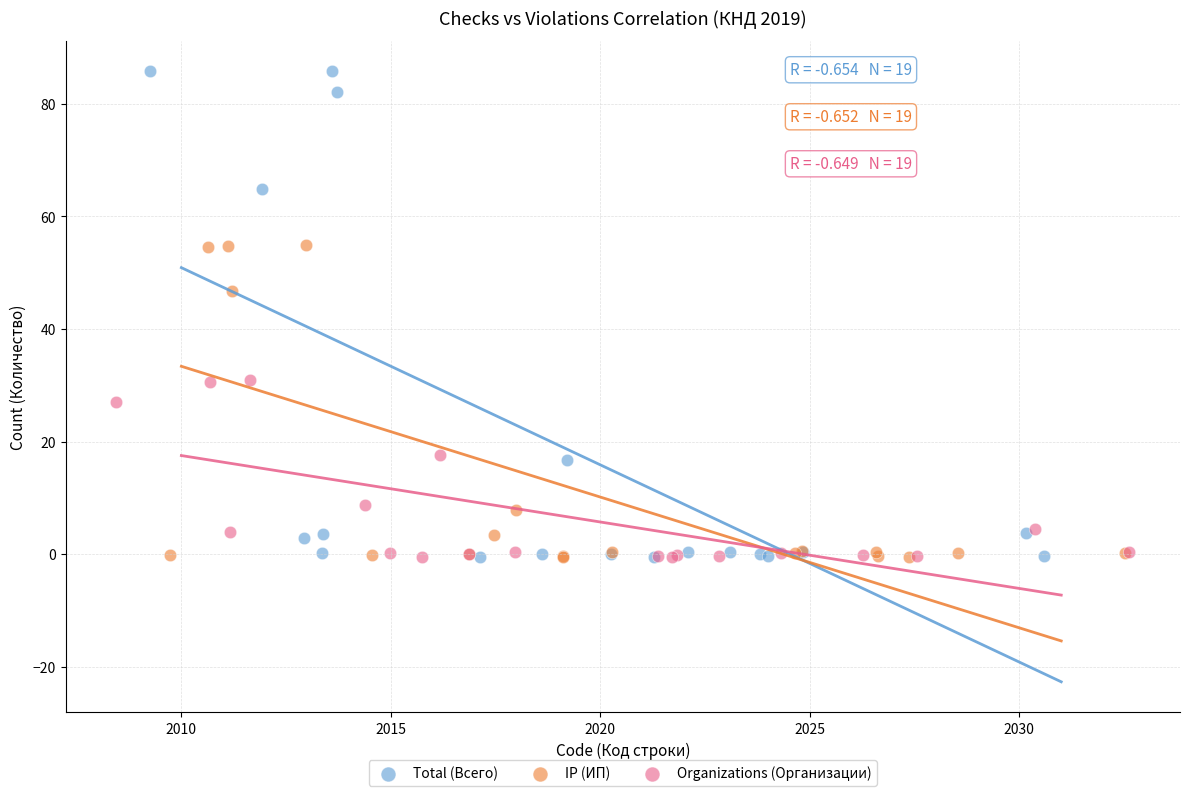

Which series has the widest spread of Y values?

Total (Всего)